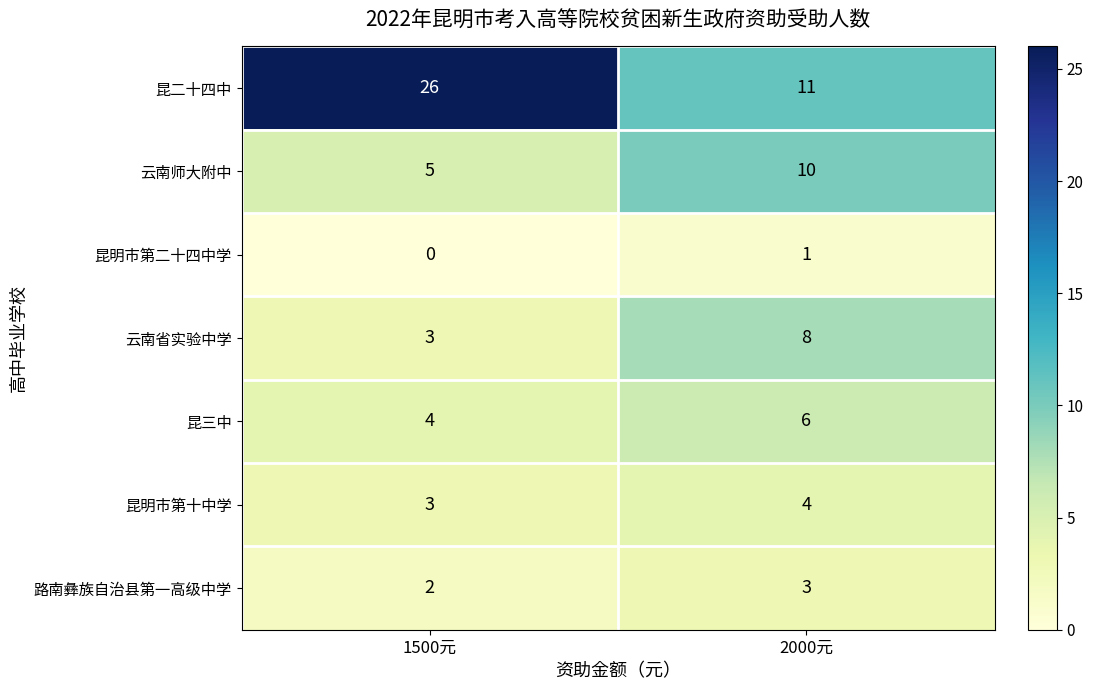

Reading left to right, transcribe all the data shown in this chart.

昆二十四中: 1500元=26	2000元=11
云南师大附中: 1500元=5	2000元=10
昆明市第二十四中学: 1500元=0	2000元=1
云南省实验中学: 1500元=3	2000元=8
昆三中: 1500元=4	2000元=6
昆明市第十中学: 1500元=3	2000元=4
路南彝族自治县第一高级中学: 1500元=2	2000元=3